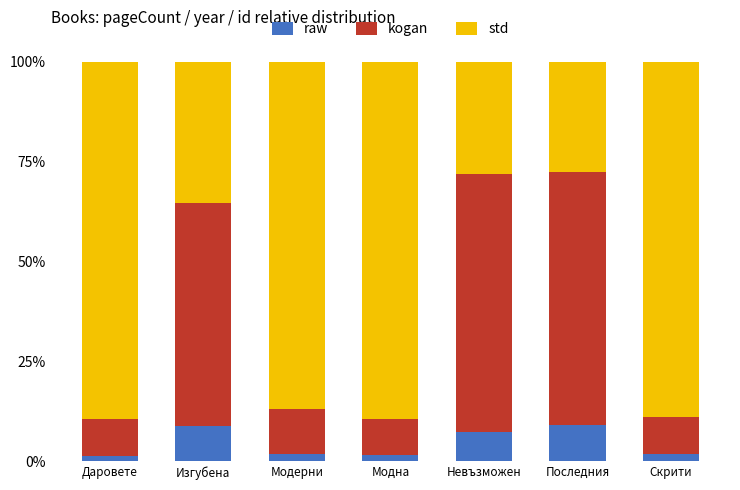

How many bars are there in total?

7